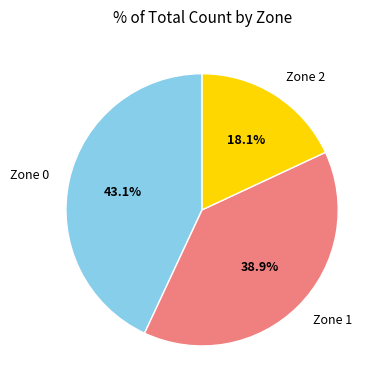

How many segments does this pie chart have?

3